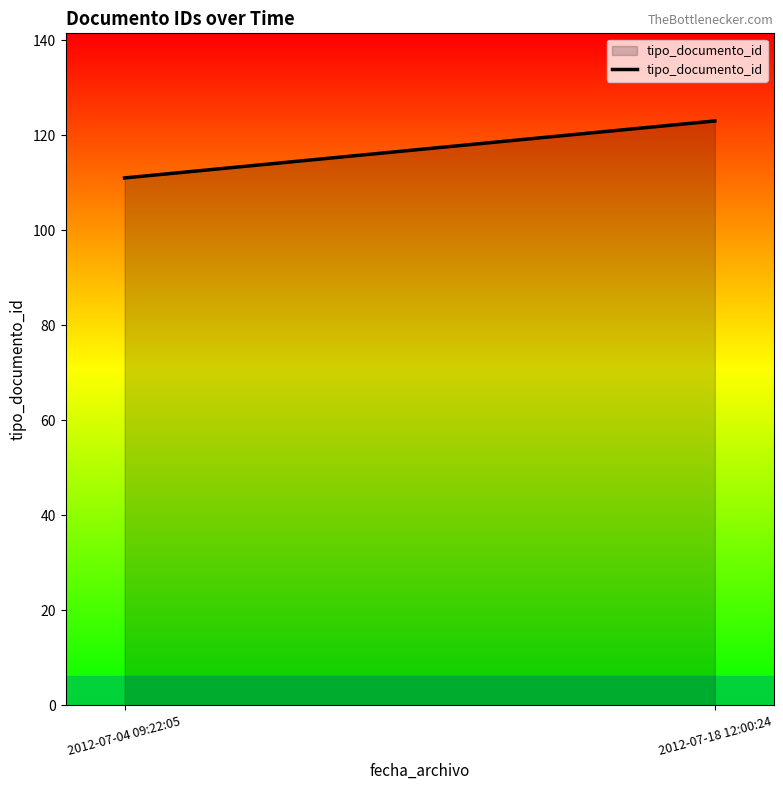

How many values are between 111 and 123?

2